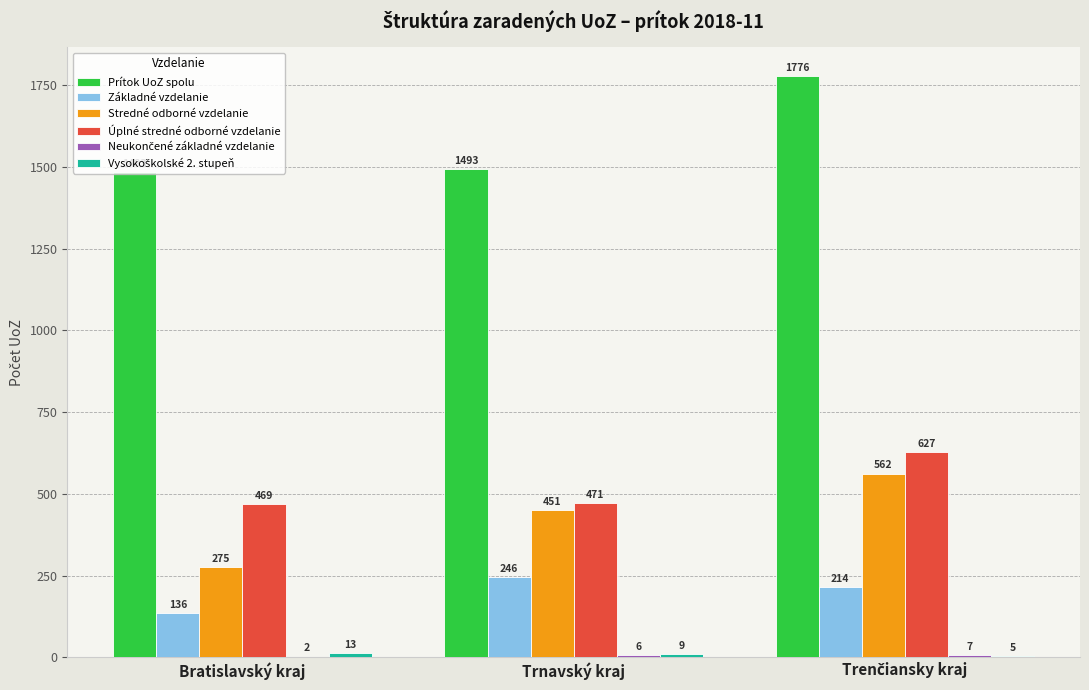

What value does the Prítok UoZ spolu series have at Bratislavský kraj?

1483